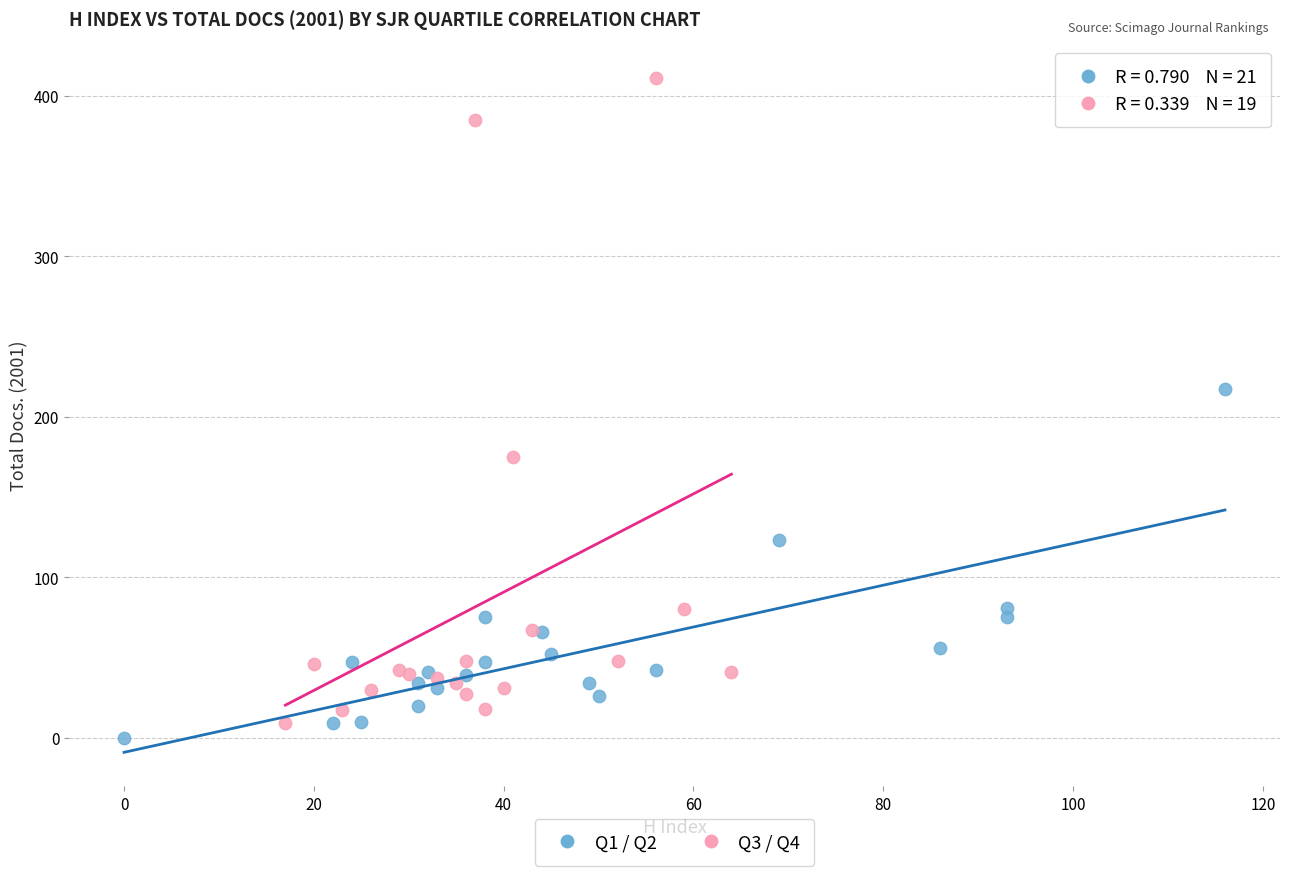

Which series contains the highest Y value?

Q3 / Q4